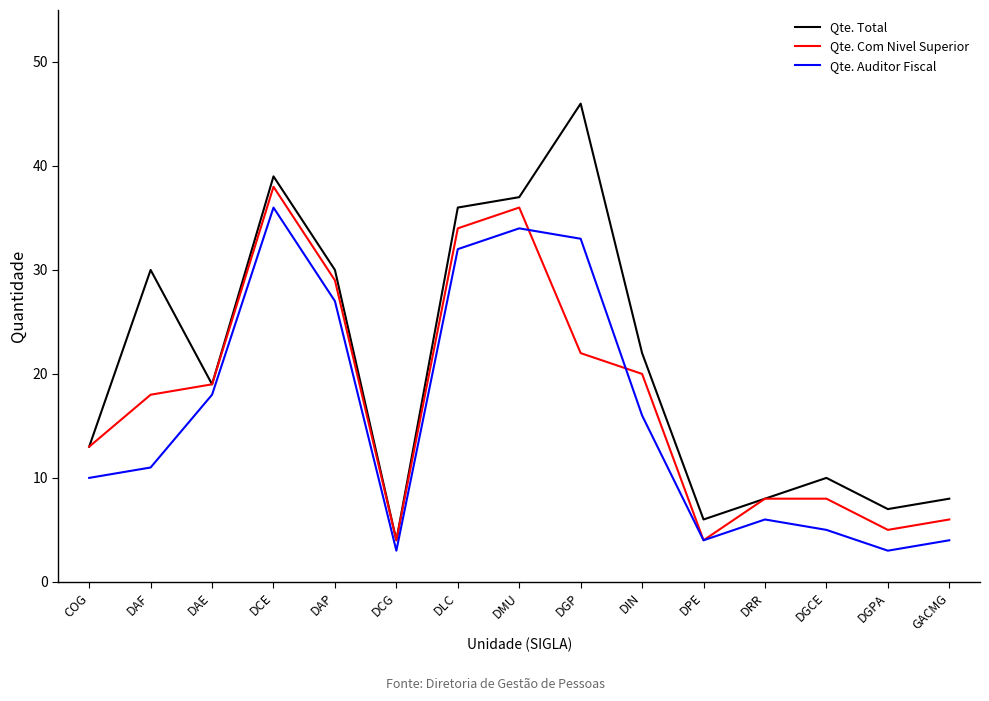

Rank the series at DIN from highest to lowest value.

Qte. Total, Qte. Com Nivel Superior, Qte. Auditor Fiscal